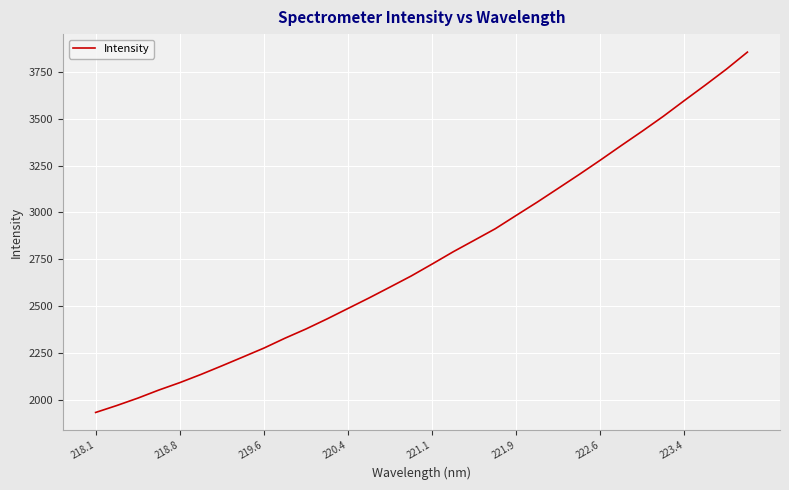

What is the minimum value shown in the chart?

1933.4